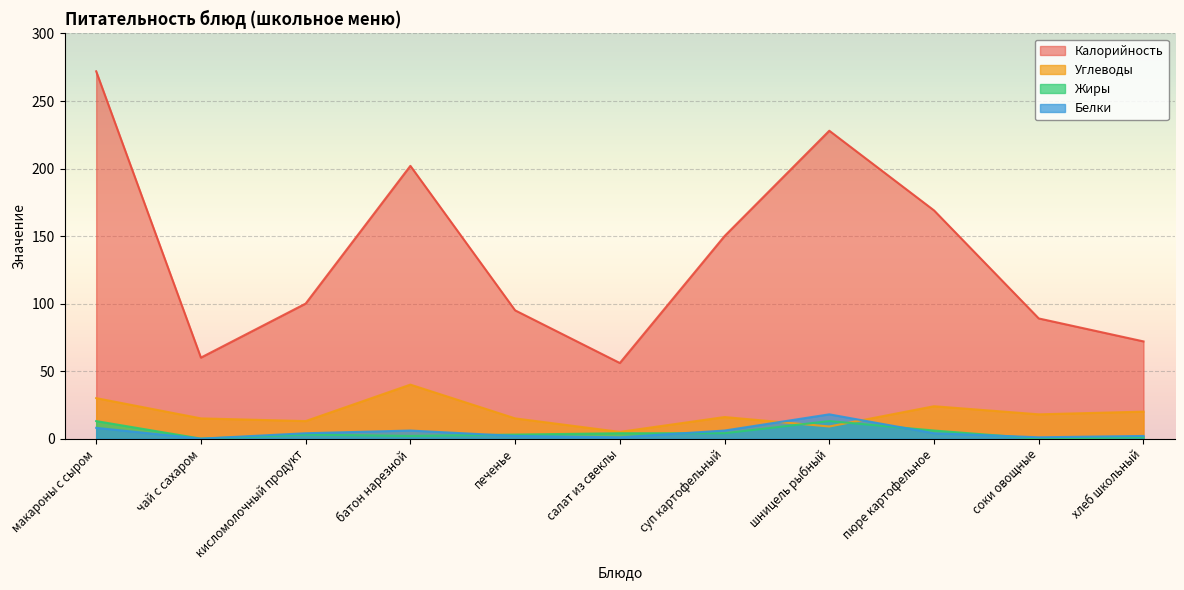

What is the sum of all Углеводы values?

205